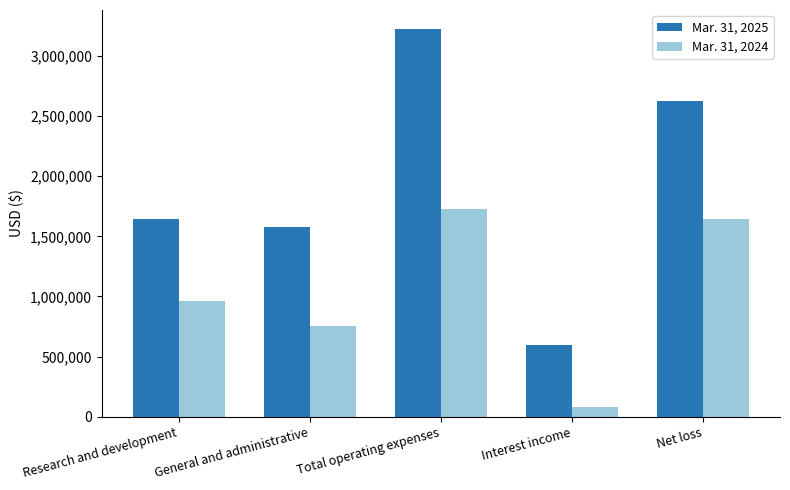

What is the difference between the Mar. 31, 2024 values at Interest income and General and administrative?

675116